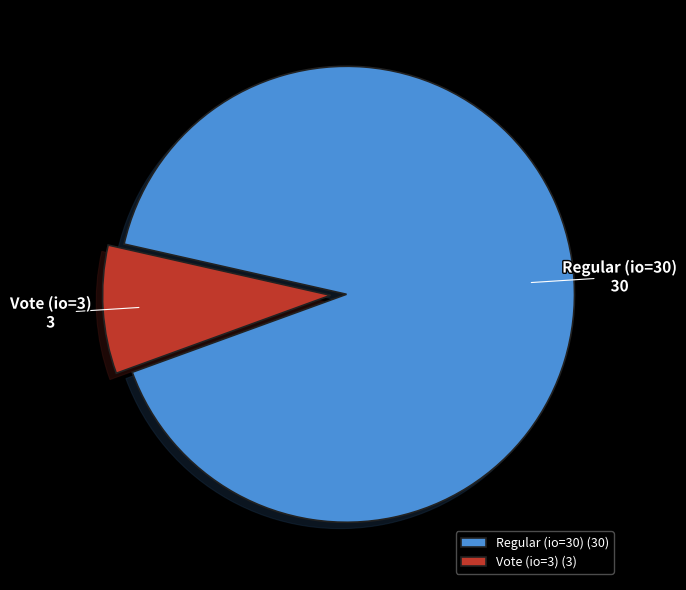

Which slice is the largest?

Regular (io=30)